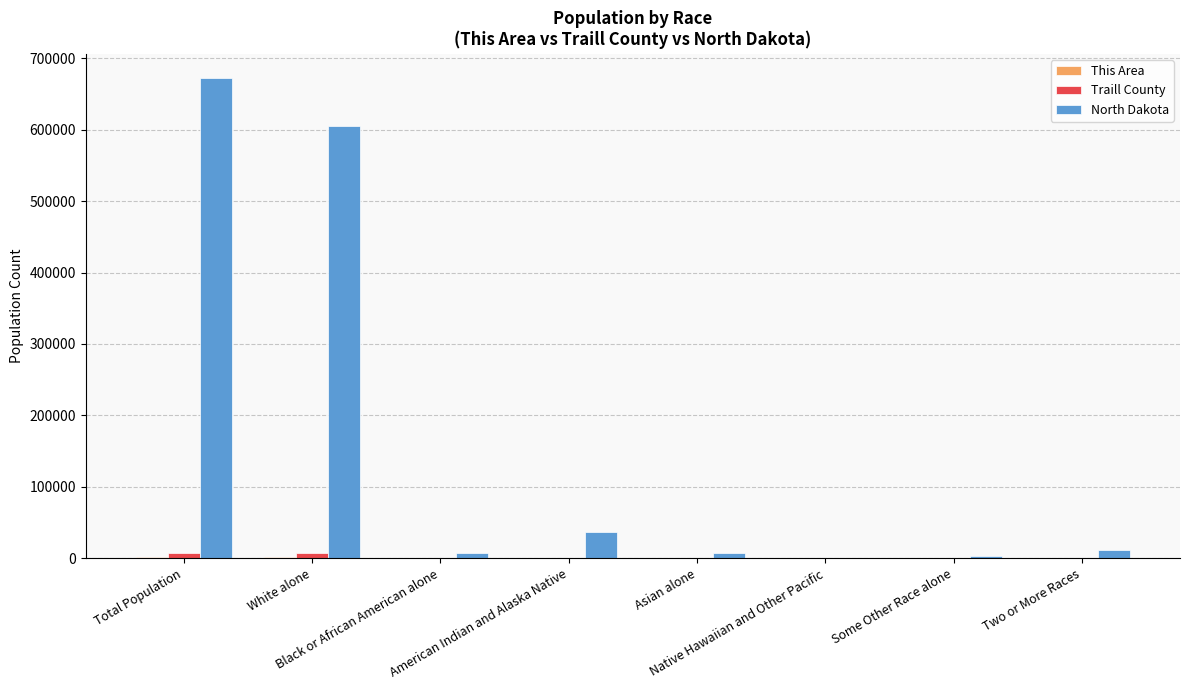

What is the maximum value for North Dakota?

672591